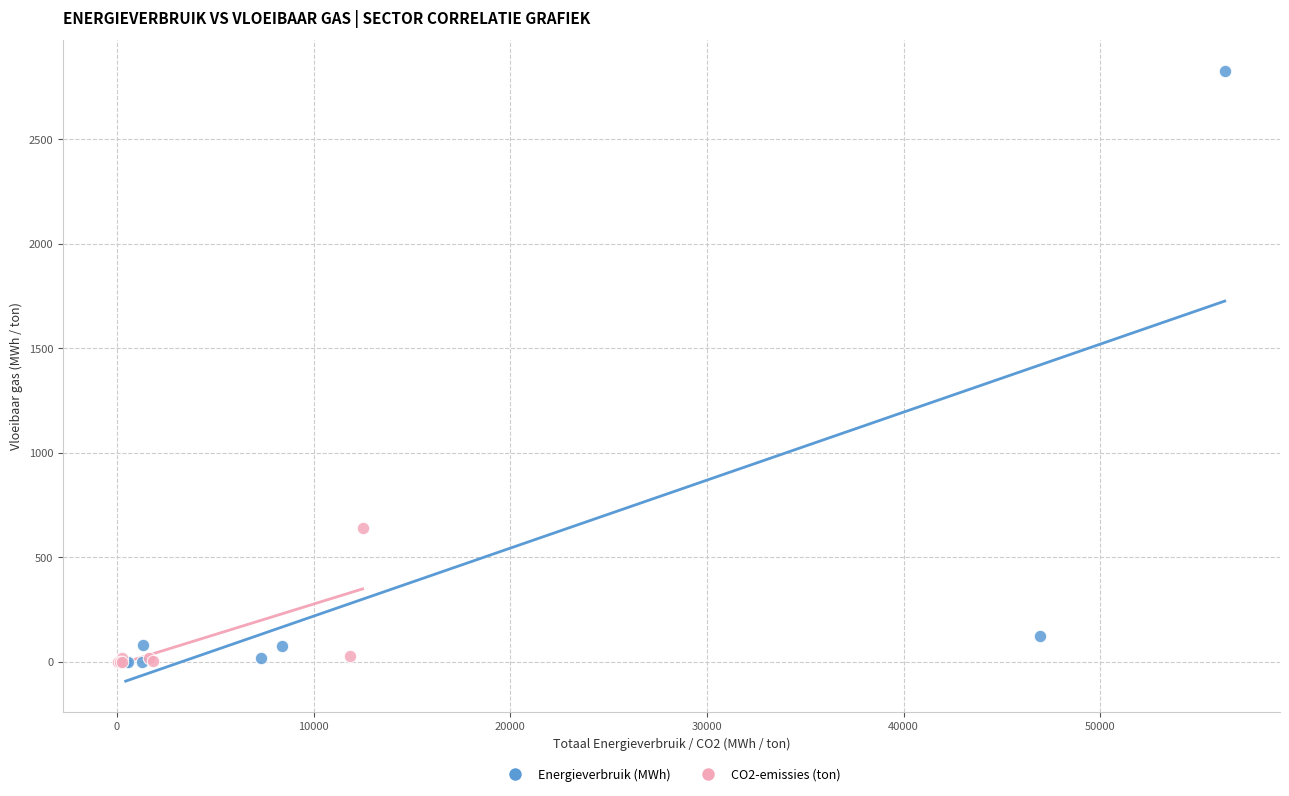

Which series has the widest spread of Y values?

Energieverbruik (MWh)